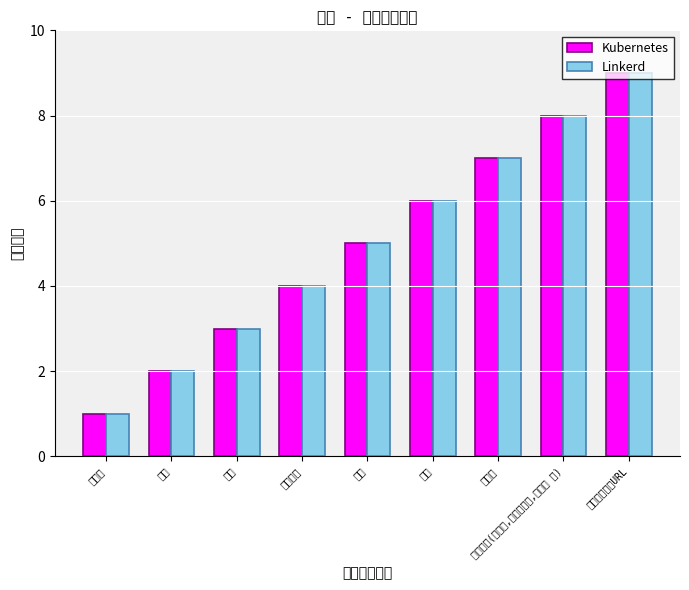

Is it true that Kubernetes equals 8 at 検索条件(駐車場,乳幼児施設,地区名 等)?

True